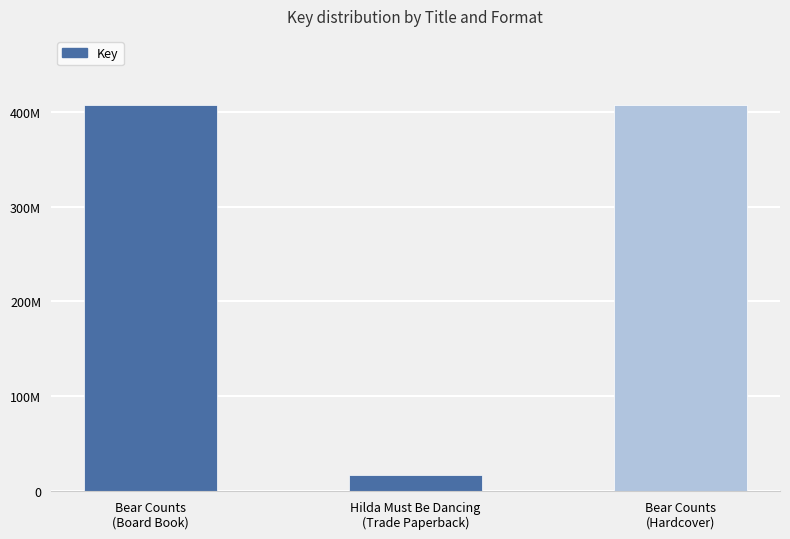

Does the chart contain any negative values?

No